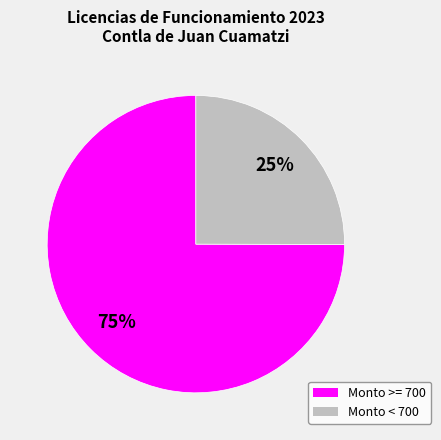

Is there a majority slice in this chart?

Yes